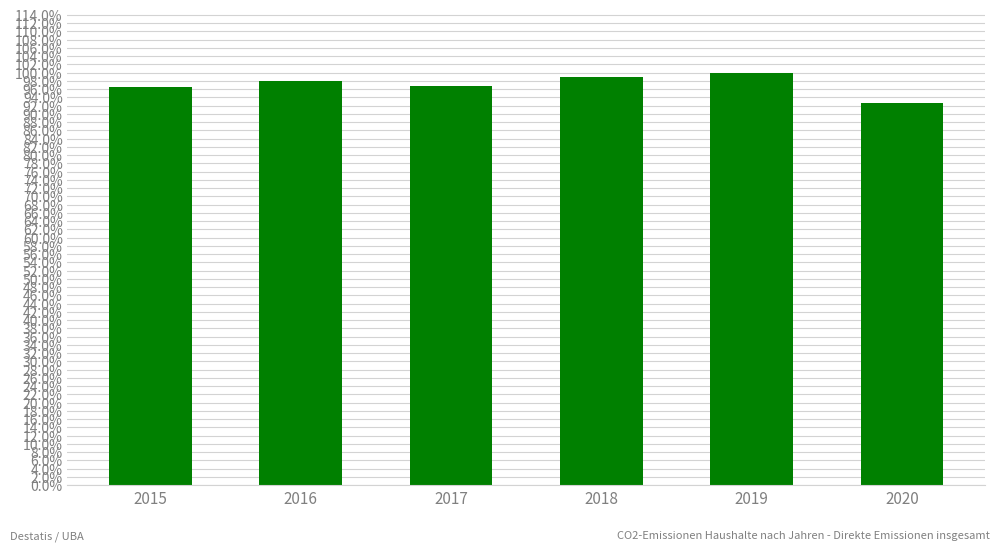

Are the bars horizontal?

No